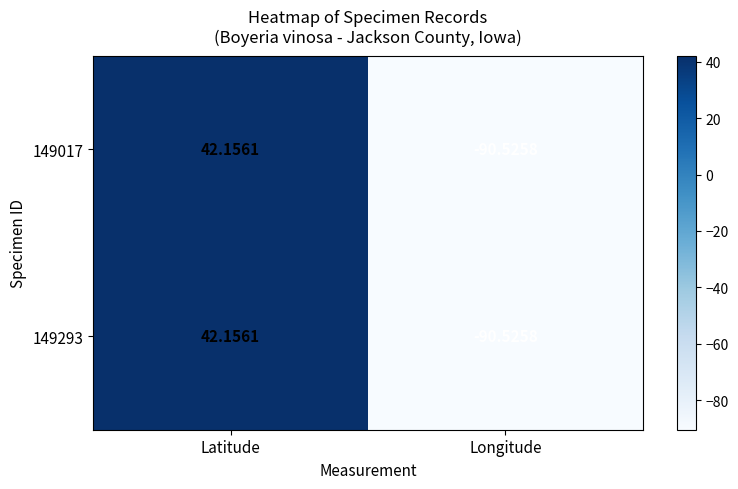

How many values in the 149017 series are below 42?

1